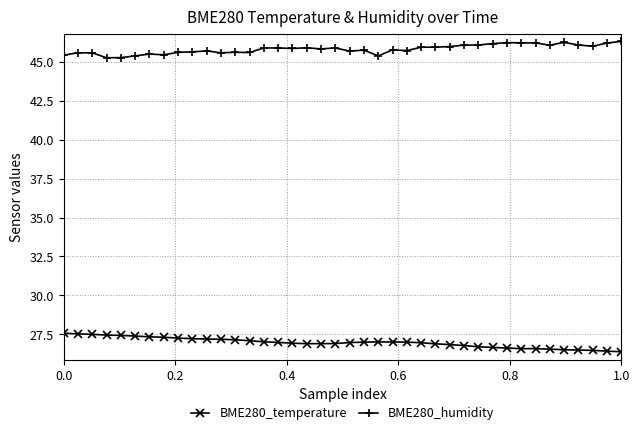

True or false: BME280_temperature and BME280_humidity cross at least once.

False